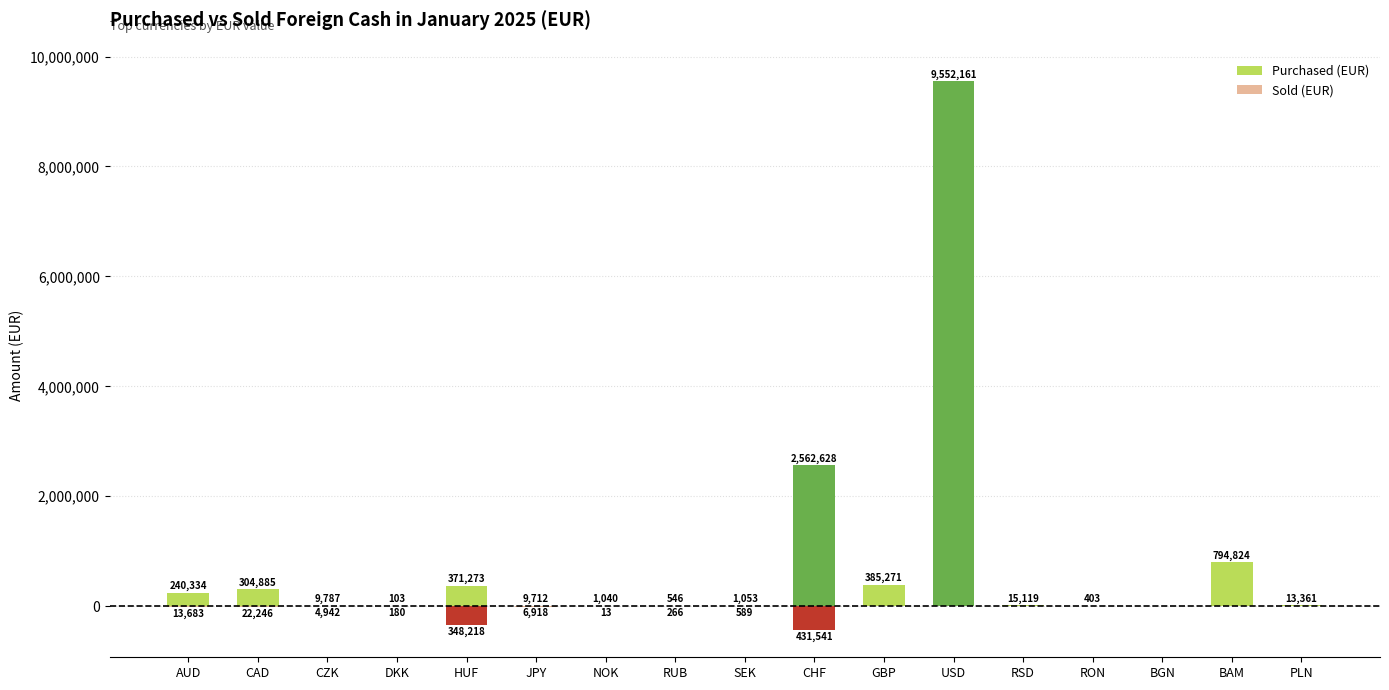

How many bars are there in total?

34